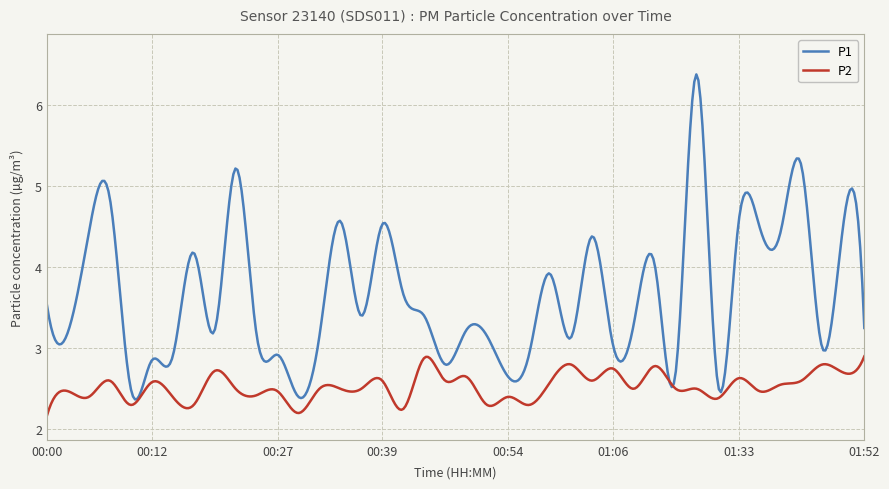

What is the maximum value for P2?

2.9